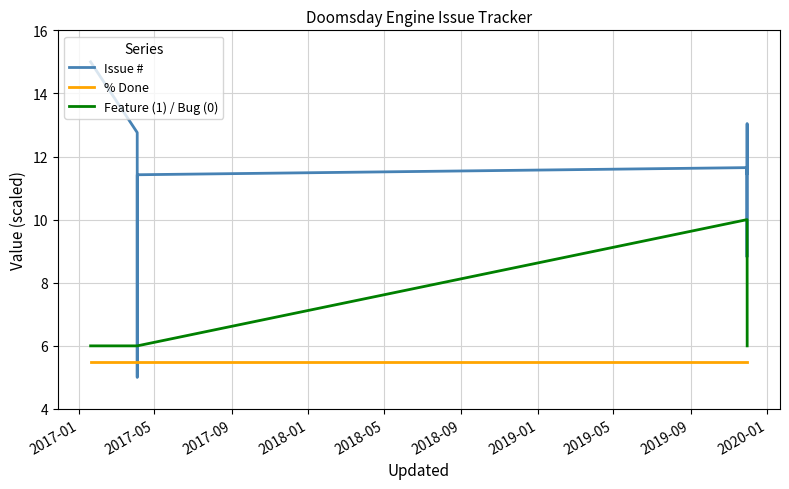

True or false: Feature (1) / Bug (0) and % Done intersect in this chart.

False